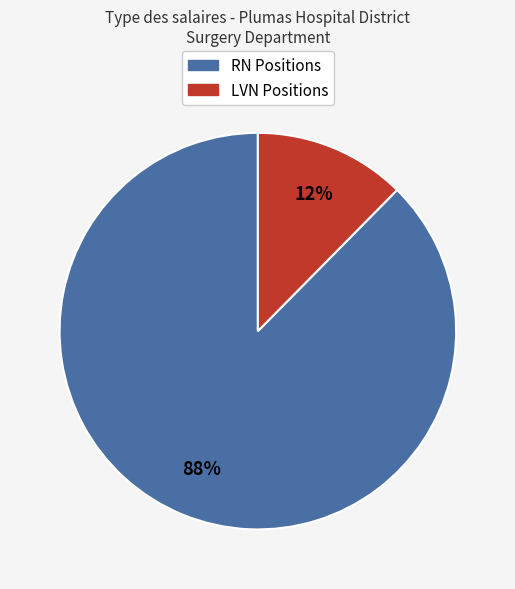

How many segments does this pie chart have?

2